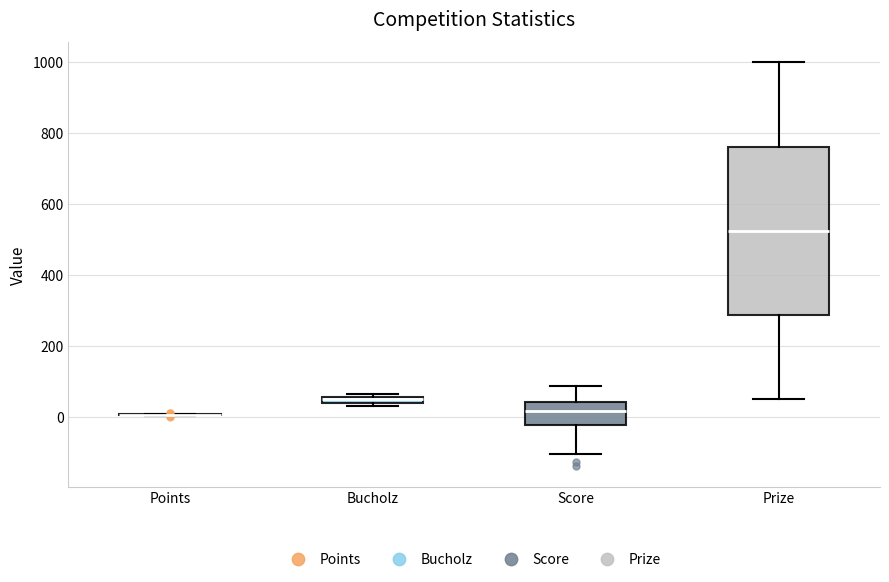

Comparing the boxes themselves (not the whiskers), which one is the tallest?

Prize